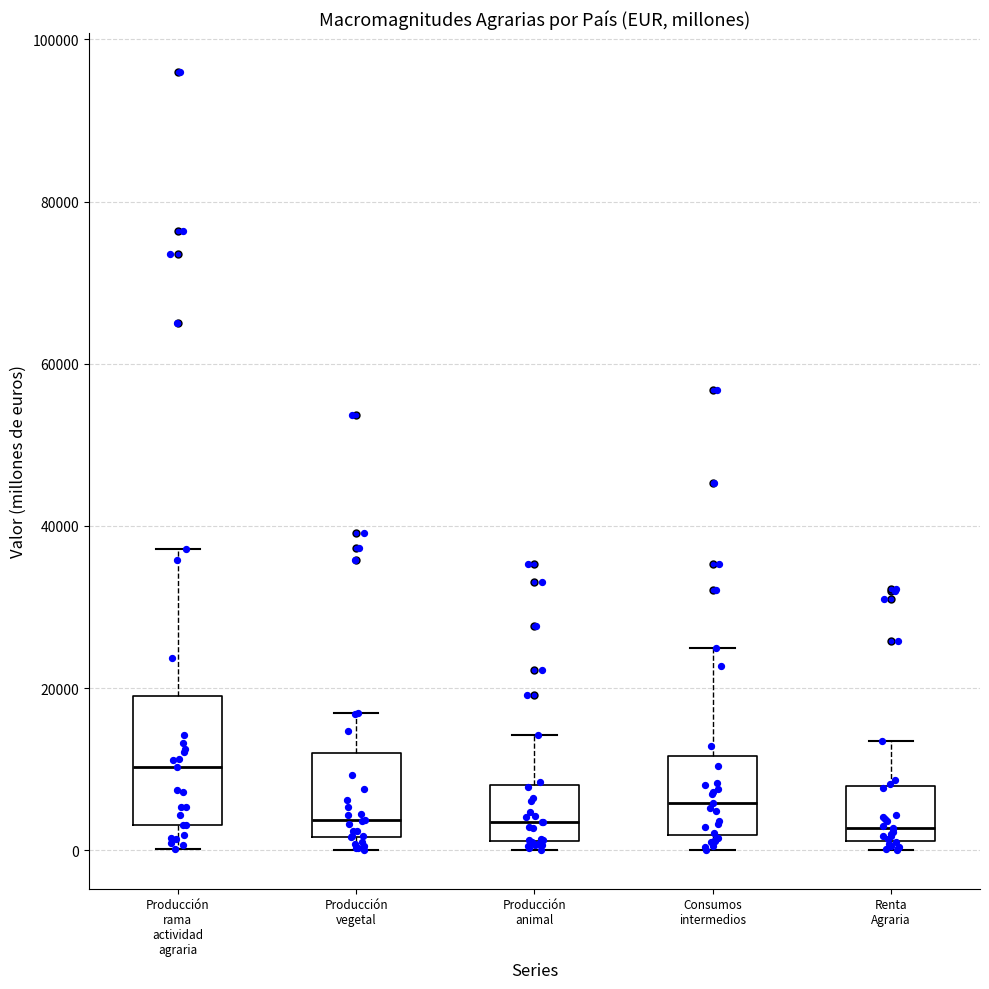

Reading left to right, transcribe this box plot: for each box, give where its median line is, the range the box spans, and where its two whiskers end, as read against the y-axis. The values are not printed on the chart, so give them approximately, as read against the axis.

Producción rama actividad agraria: median 10000, box 4000 to 18000, whiskers 0 to 38000
Producción vegetal: median 4000, box 2000 to 12000, whiskers 0 to 16000
Producción animal: median 4000, box 2000 to 8000, whiskers 0 to 14000
Consumos intermedios: median 6000, box 2000 to 12000, whiskers 0 to 24000
Renta Agraria: median 2000 (just above the box's lower edge), box 2000 to 8000, whiskers 0 to 14000